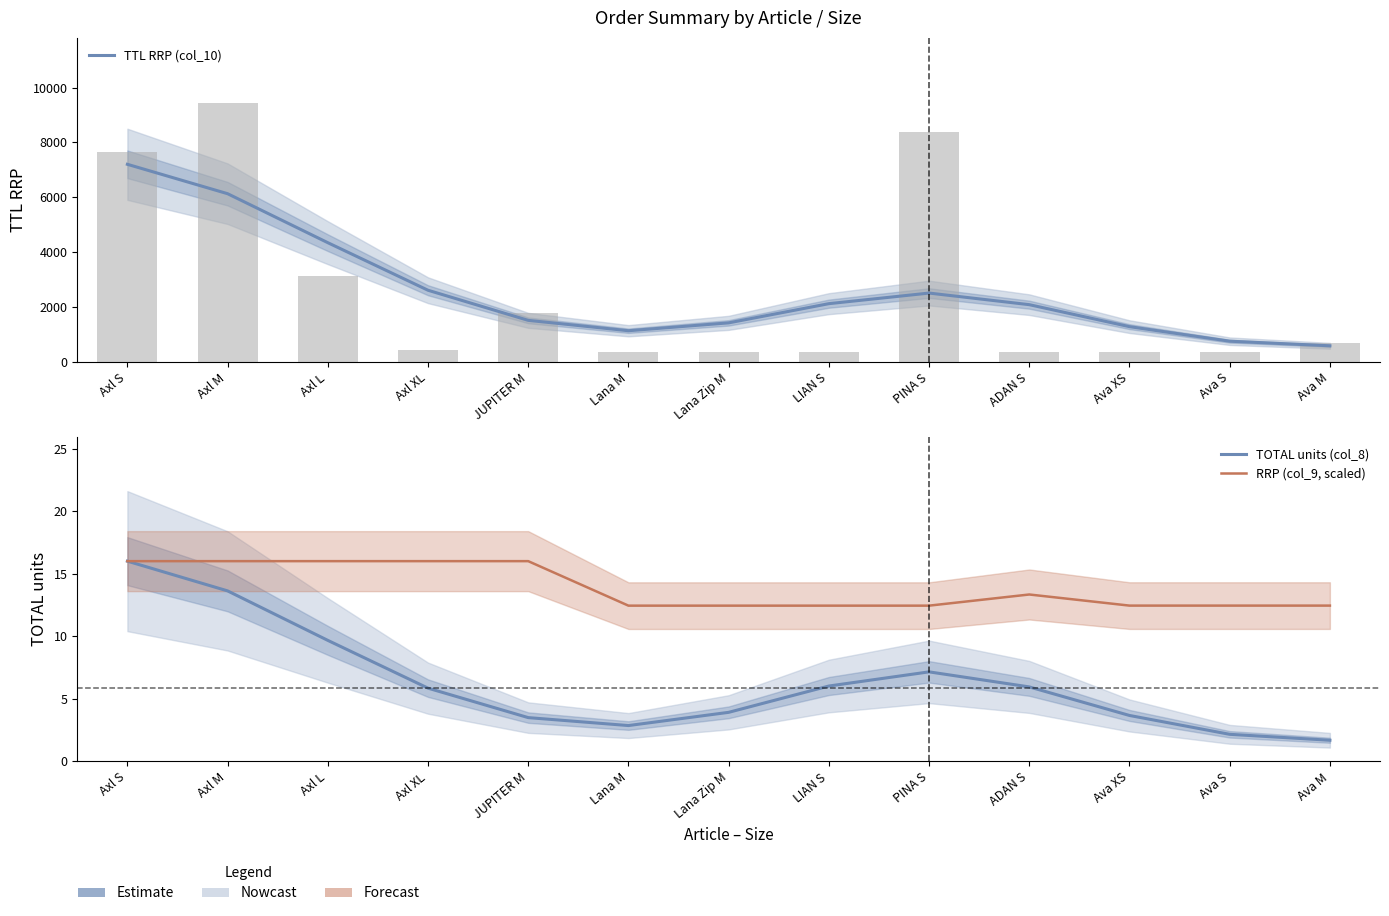

What is the spread (max minus min) of values at Lana Zip M?

1420.3